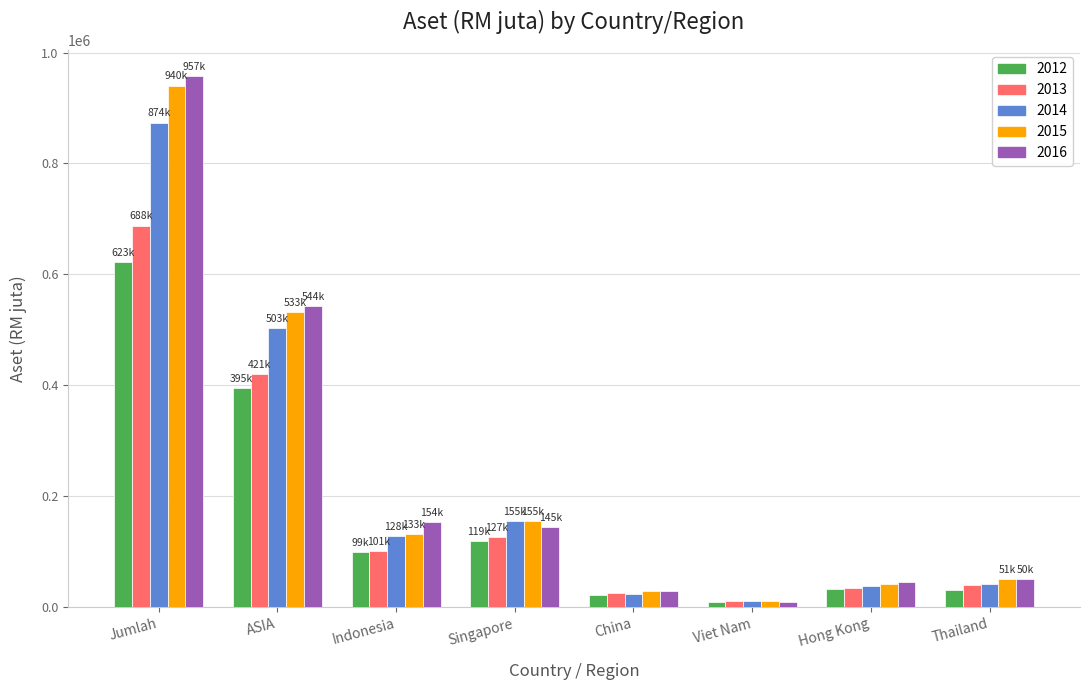

What is the difference between the maximum and second lowest values in the 2015 series?

911800.2